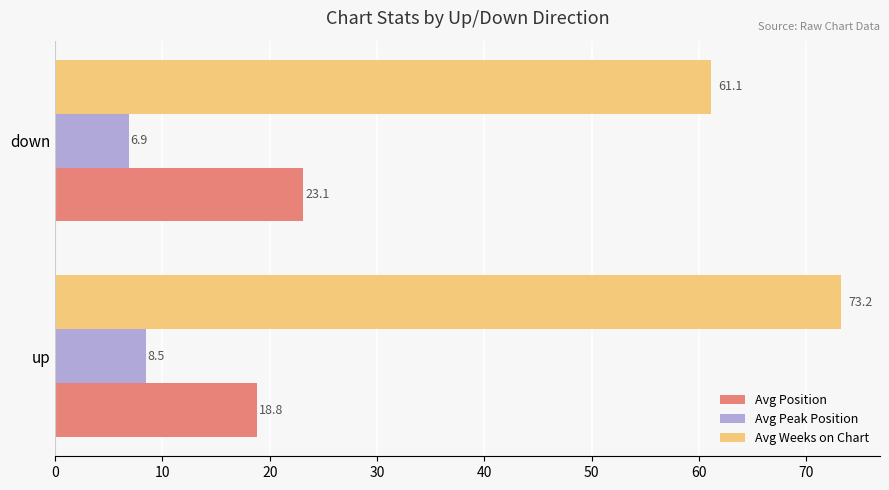

Rank the series by their average value, from lowest to highest.

Avg Peak Position, Avg Position, Avg Weeks on Chart